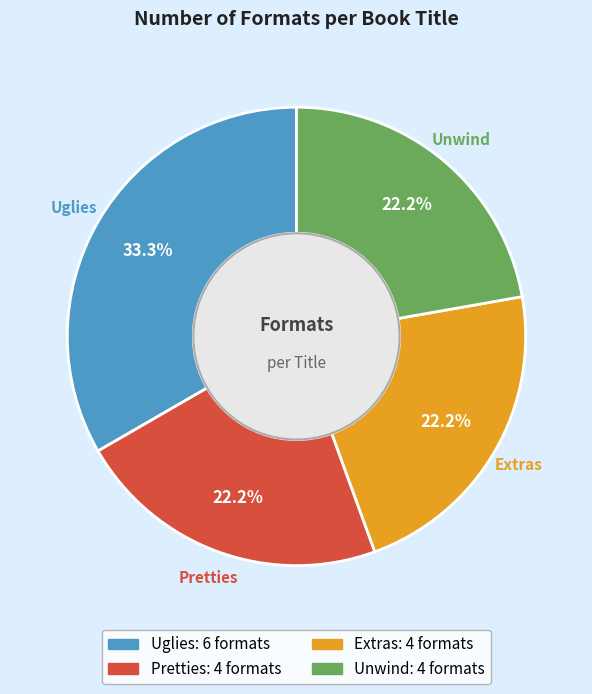

Count the number of slices in the pie.

4